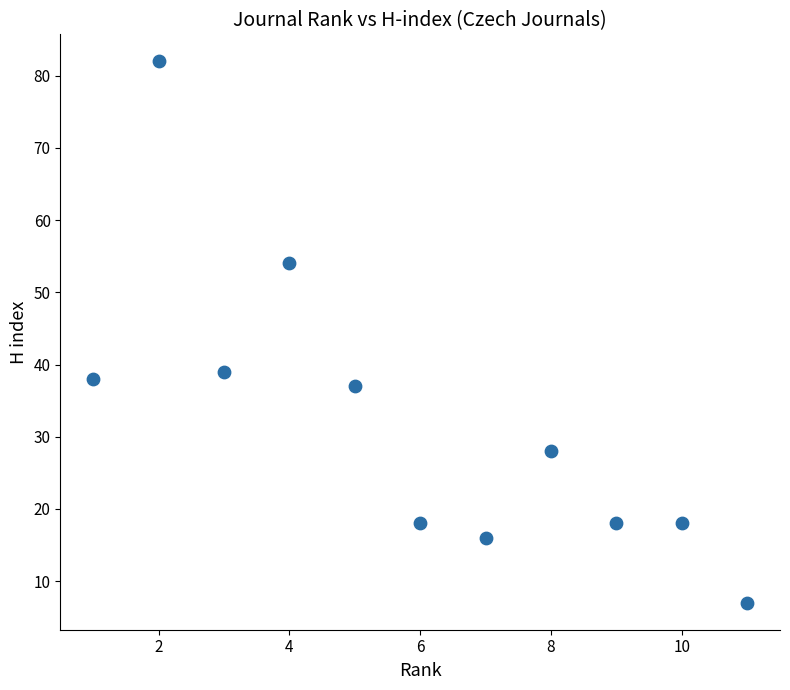

What Y value in the scatter plot is closest to 44?

39